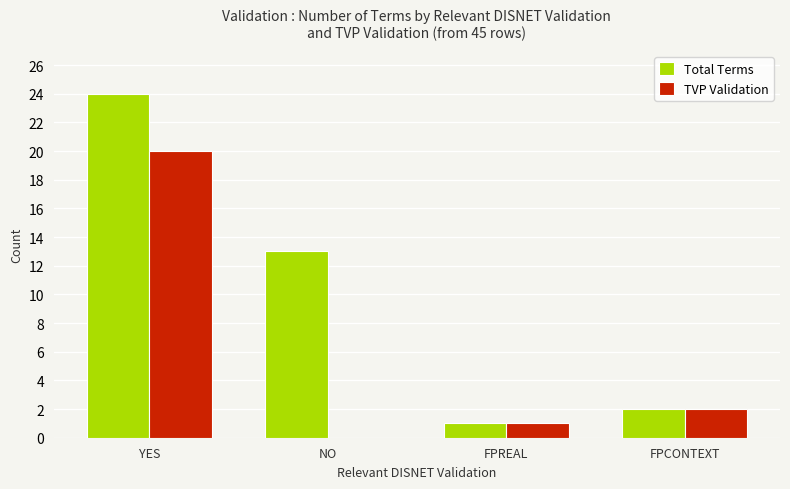

How many groups of bars are there?

4